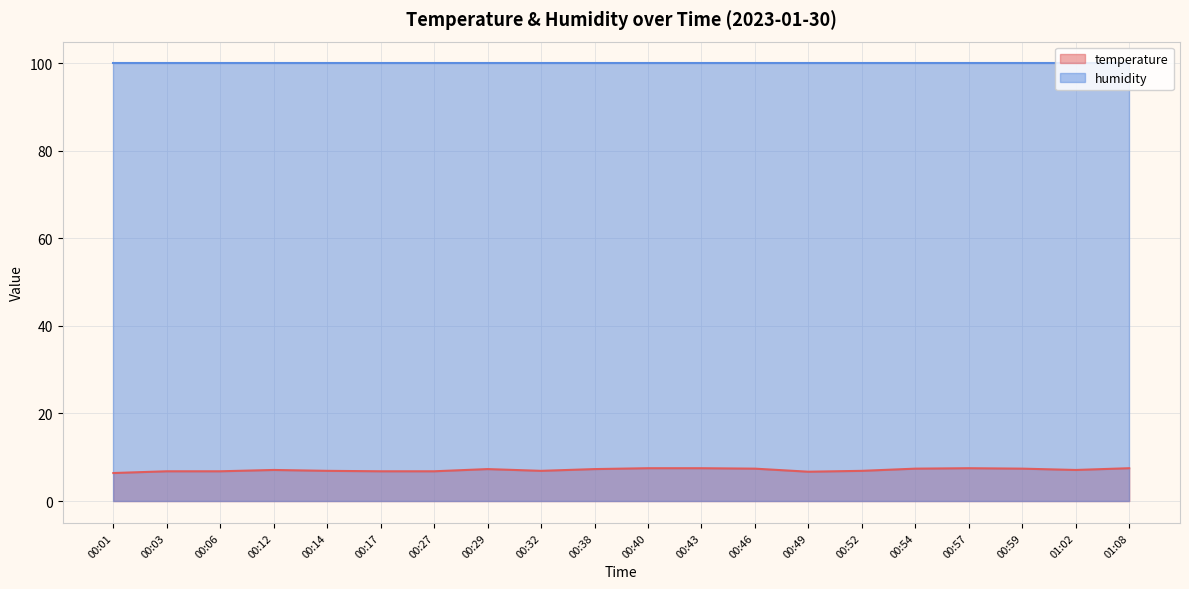

Where does the data first go above 7?

00:12